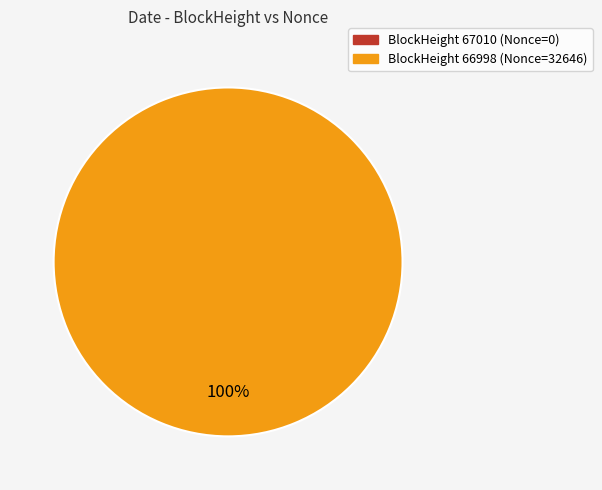

Is there any slice that represents more than half of the pie?

Yes